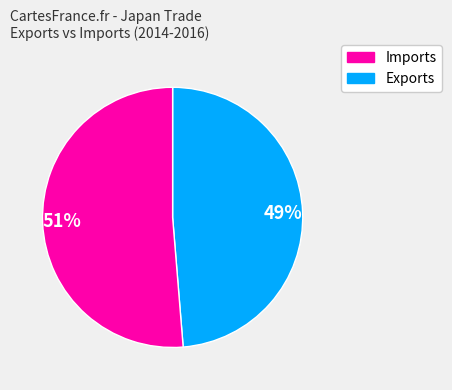

Which category accounts for the majority?

51%